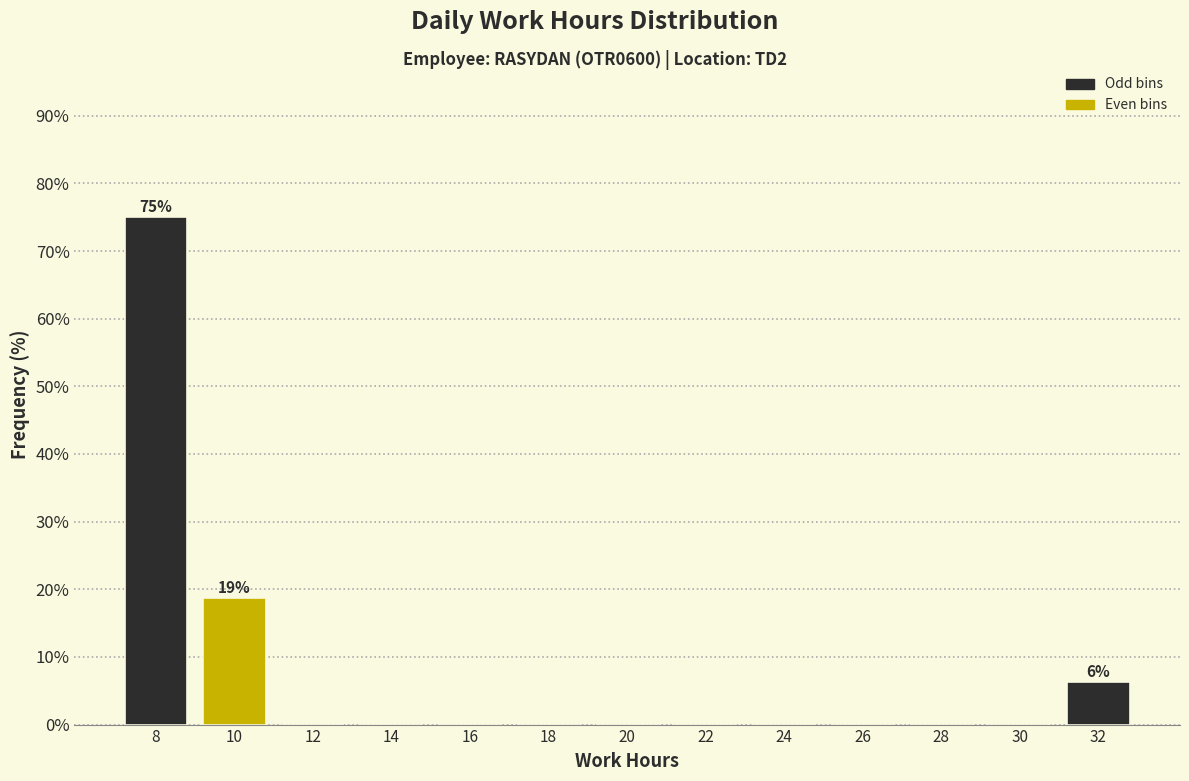

At which label is the value closest to 37?

10